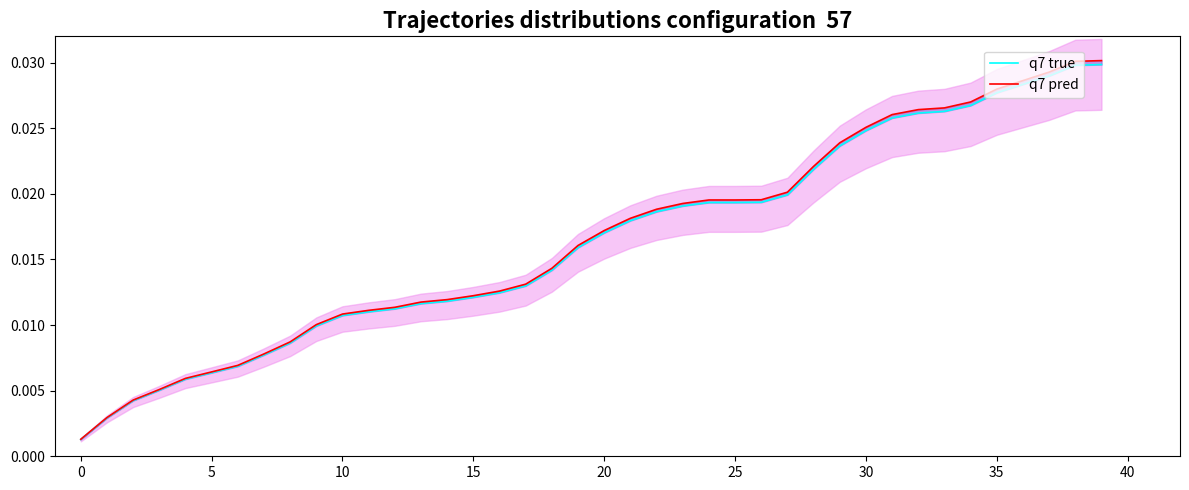

True or false: q7 pred and q7 true intersect in this chart.

False